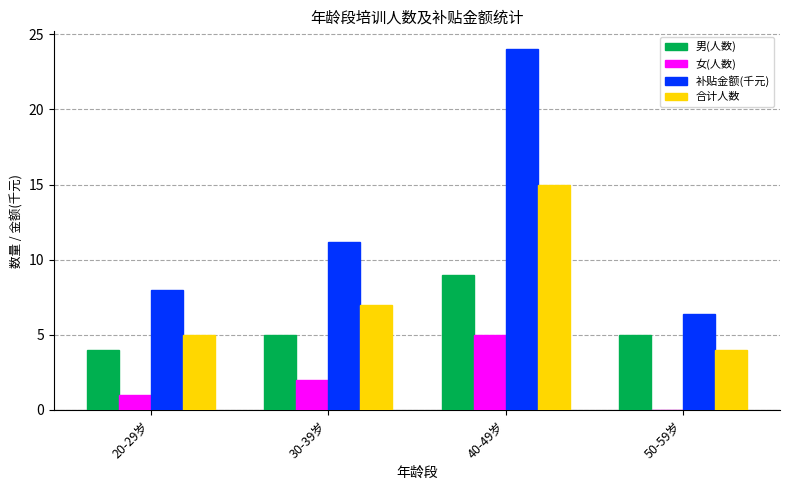

Which series changed the most between 20-29岁 and 40-49岁?

补贴金额(千元)